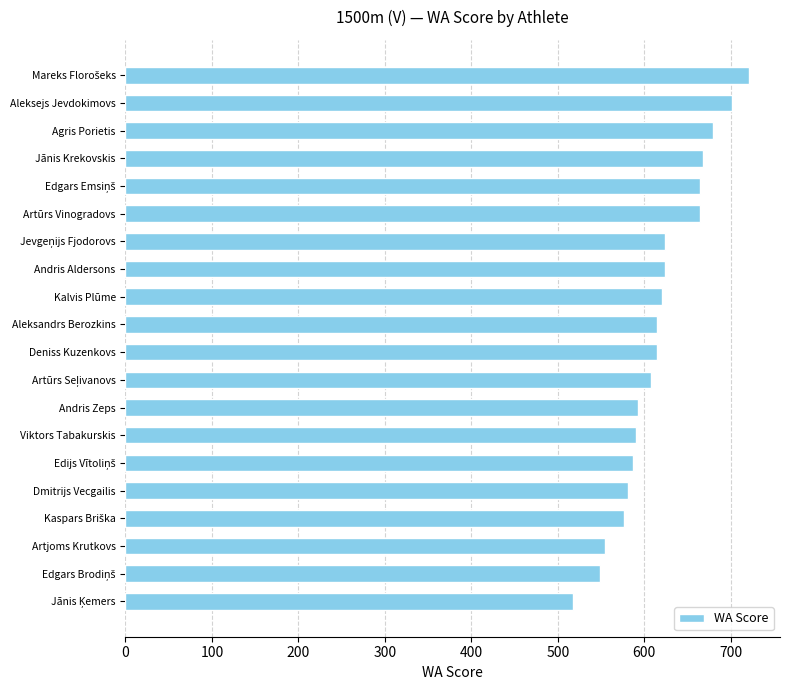

What is the maximum value shown in the chart?

721